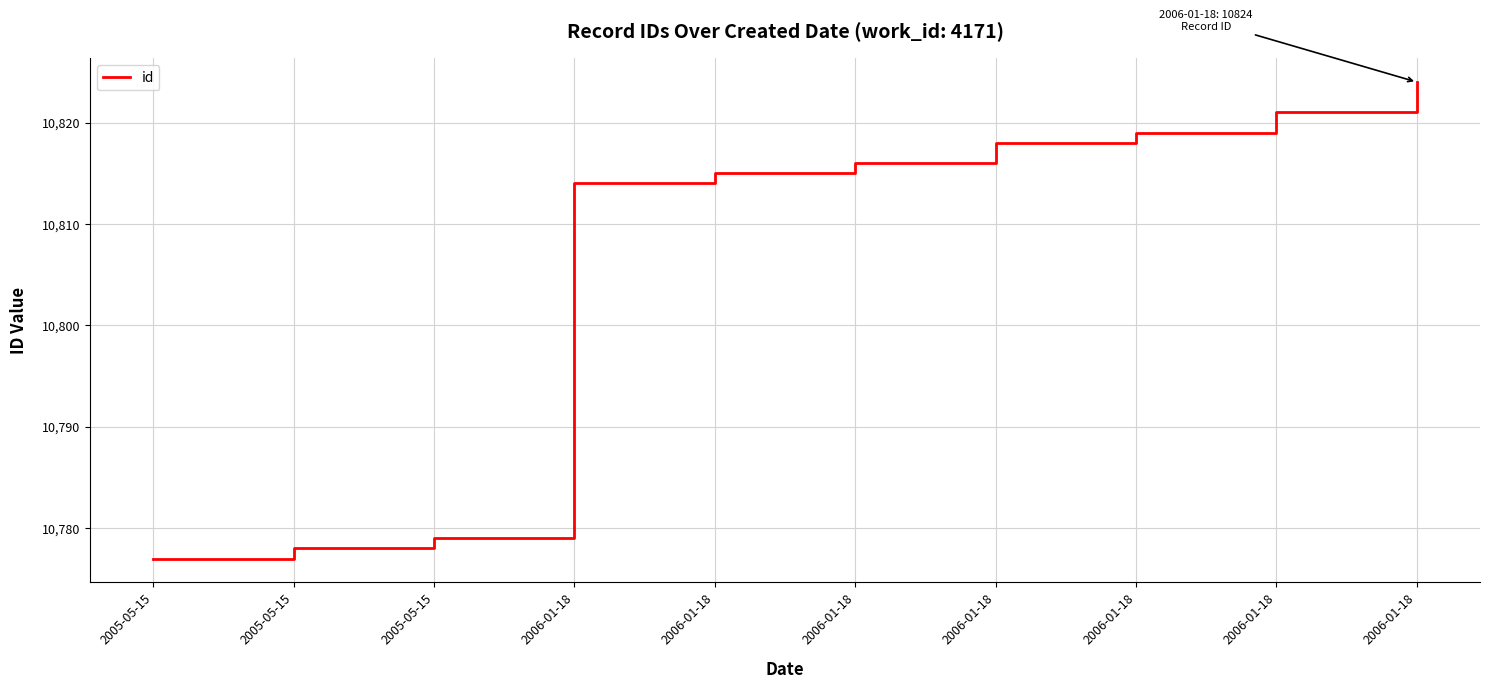

What is the label of the 5th point from the left?

2006-01-18